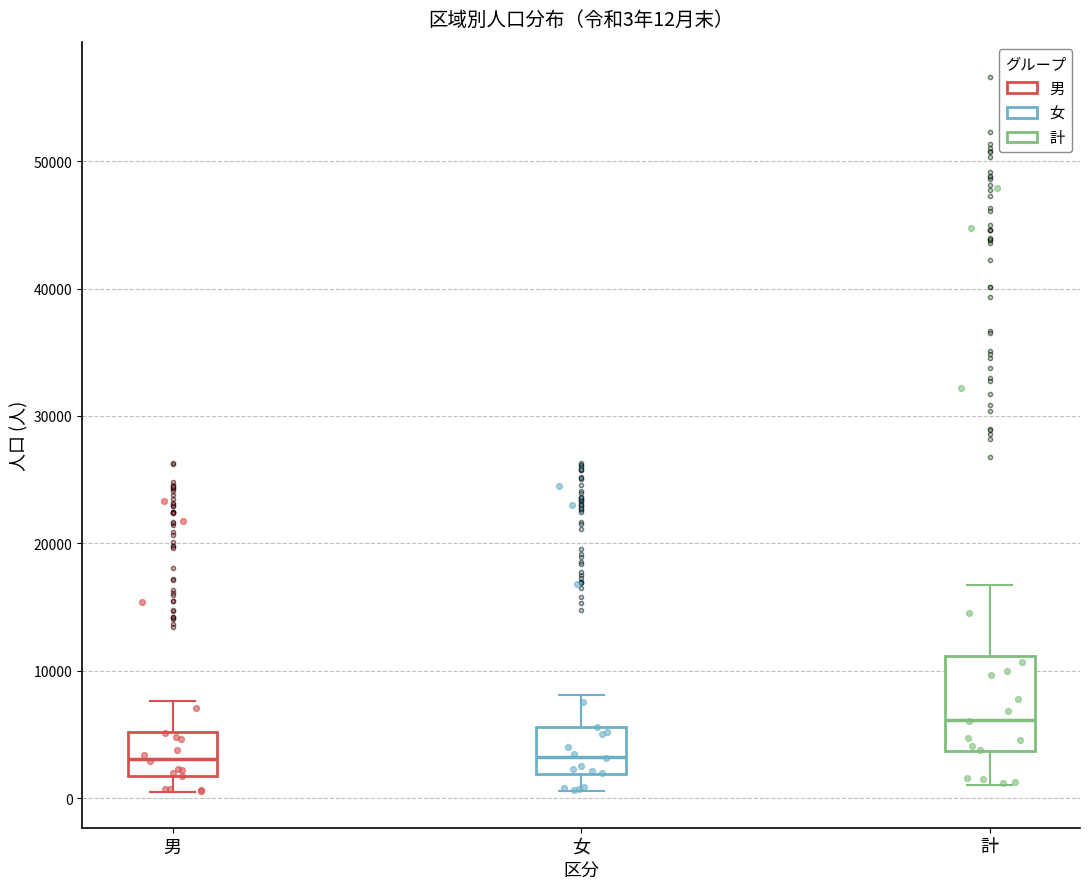

Comparing the boxes themselves (not the whiskers), which one is the tallest?

計